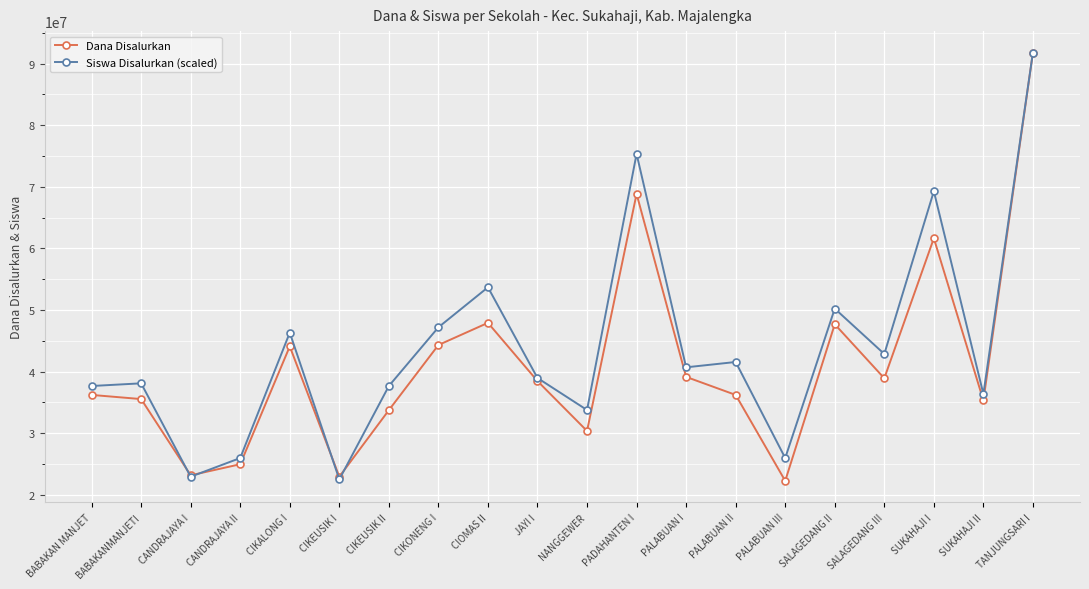

At which category is the sum across all series the highest?

TANJUNGSARI I